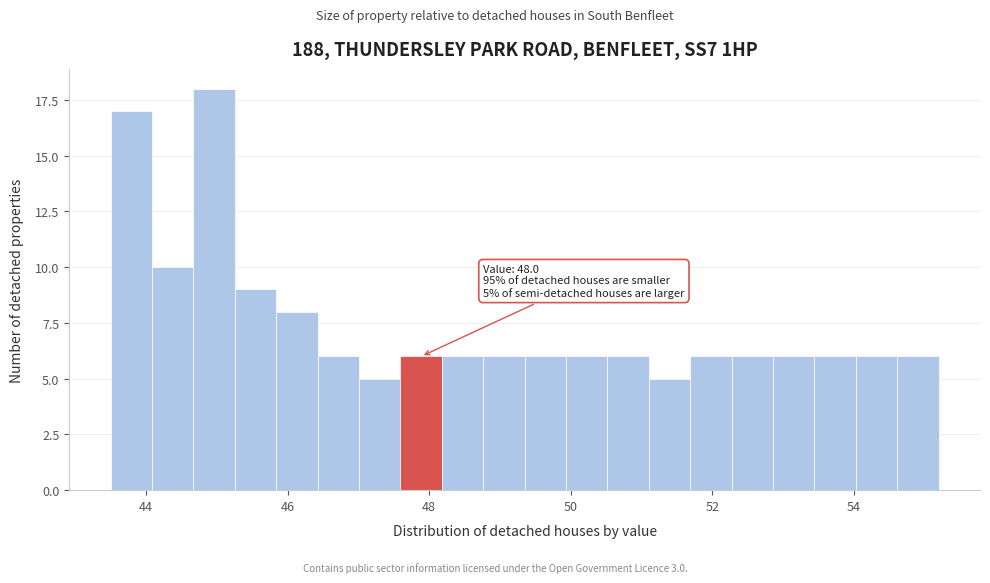

Around what value on the x-axis is the tallest bar? Give the approximate position of its centre, as read against the axis.

45.0